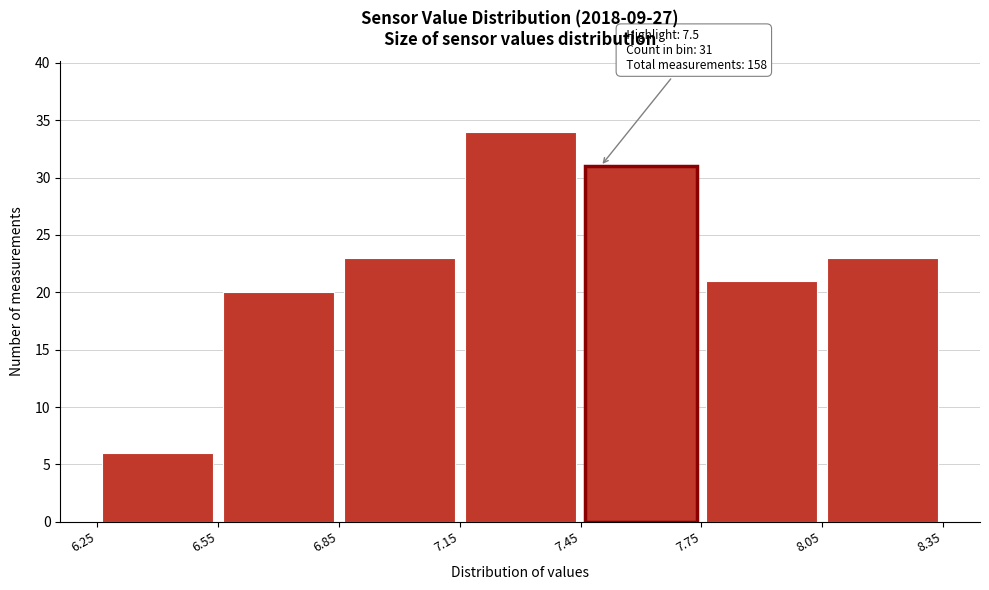

Which range on the x-axis has the tallest bar?

7.15 to 7.45